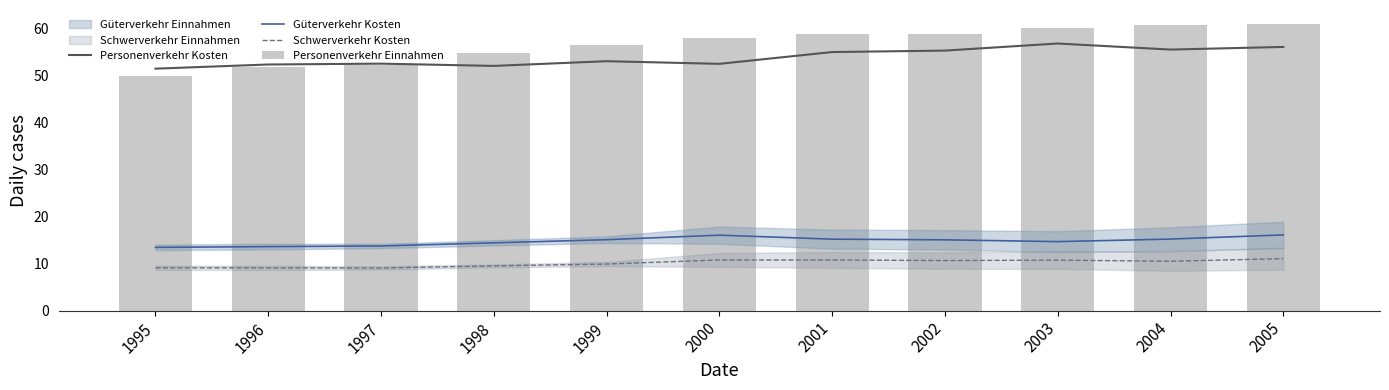

The value of Personenverkehr Einnahmen at 2002 is 21.4. True or false?

False